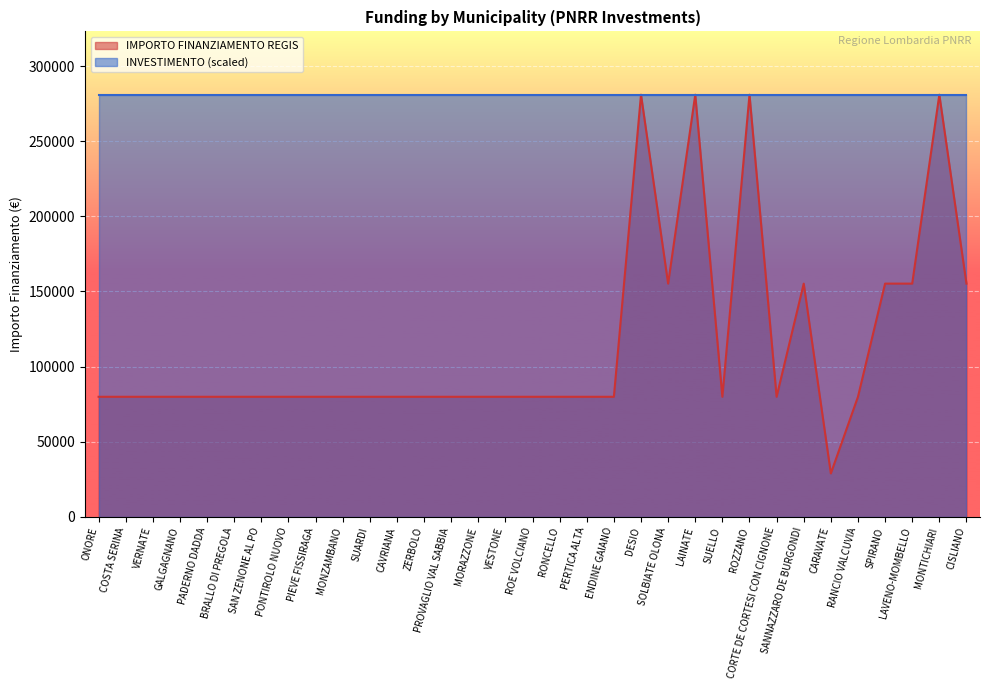

Rank the categories by value from highest to lowest.

DESIO, LAINATE, ROZZANO, MONTICHIARI, SOLBIATE OLONA, SANNAZZARO DE BURGONDI, SPIRANO, LAVENO-MOMBELLO, CISLIANO, ONORE, COSTA SERINA, VERNATE, GALGAGNANO, PADERNO DADDA, BRALLO DI PREGOLA, SAN ZENONE AL PO, PONTIROLO NUOVO, PIEVE FISSIRAGA, MONZAMBANO, SUARDI, CAVRIANA, ZERBOLO, PROVAGLIO VAL SABBIA, MORAZZONE, VESTONE, ROE VOLCIANO, RONCELLO, PERTICA ALTA, ENDINE GAIANO, SUELLO, CORTE DE CORTESI CON CIGNONE, RANCIO VALCUVIA, CARAVATE